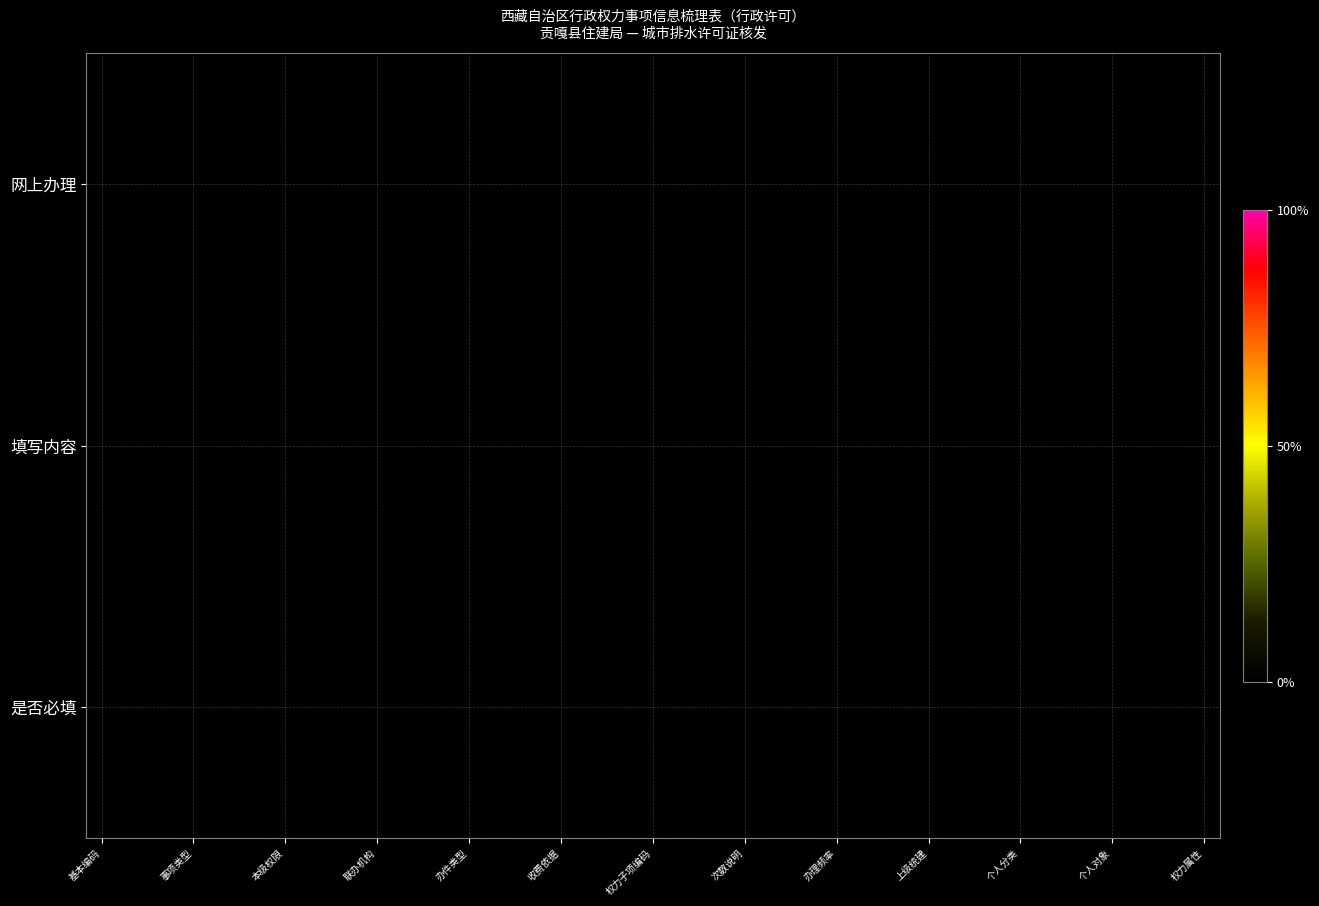

List the series in order of their peak value, lowest first.

是否必填, 填写内容, 网上办理